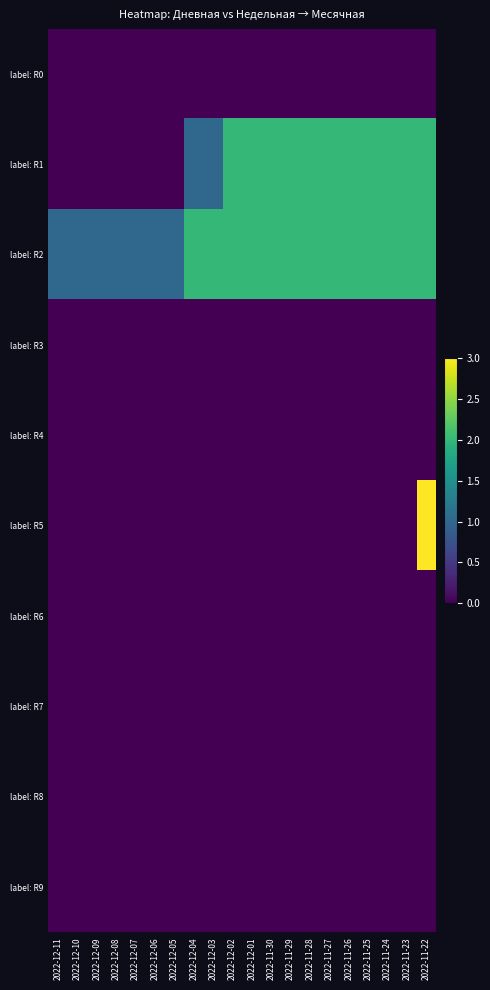

Which series has the widest spread of values?

label: R5